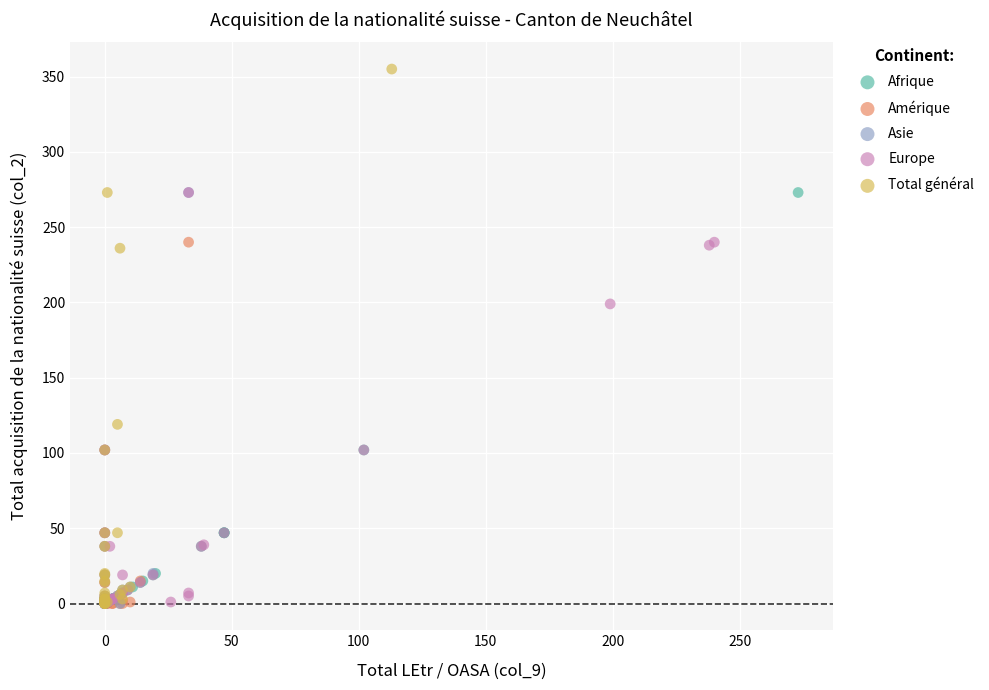

Which series has the widest spread of Y values?

Total général